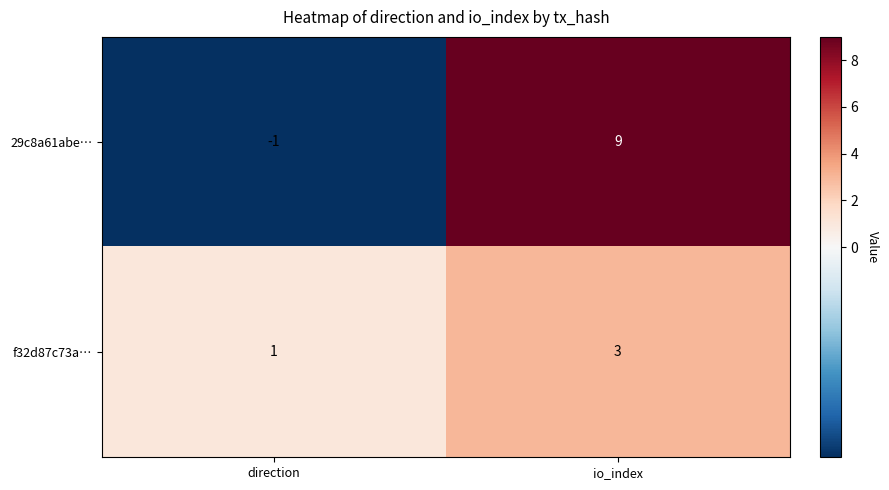

Between direction and io_index, which series saw the biggest shift?

29c8a61abe…